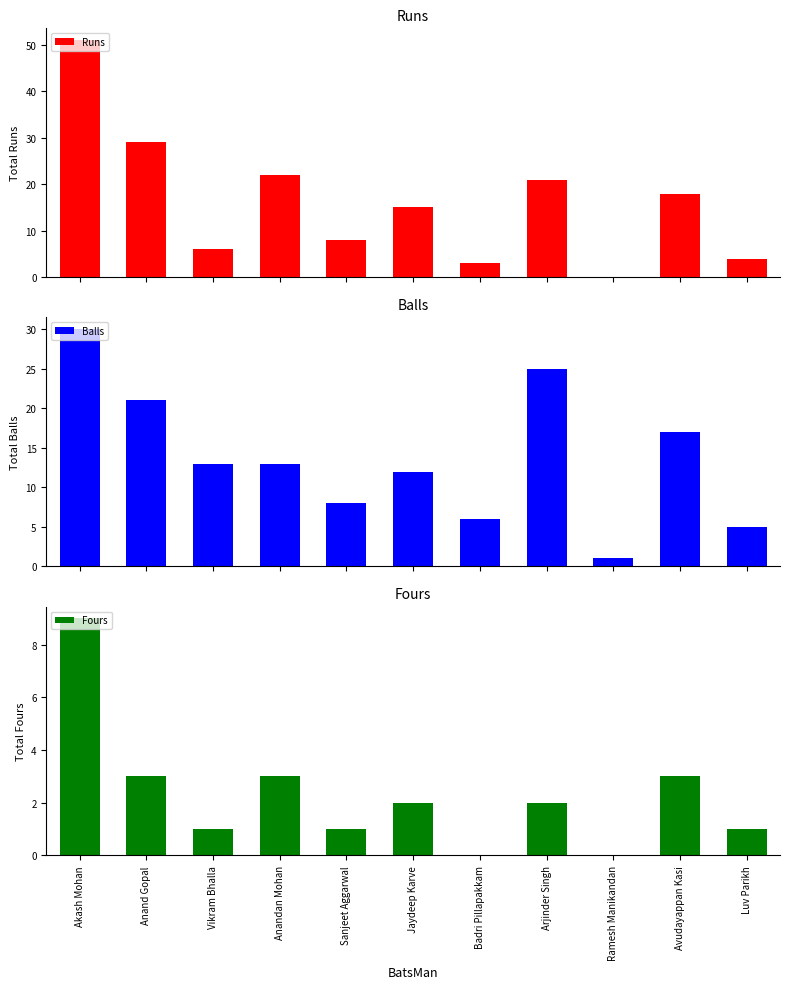

What is the label of the 9th bar from the left?

Ramesh Manikandan